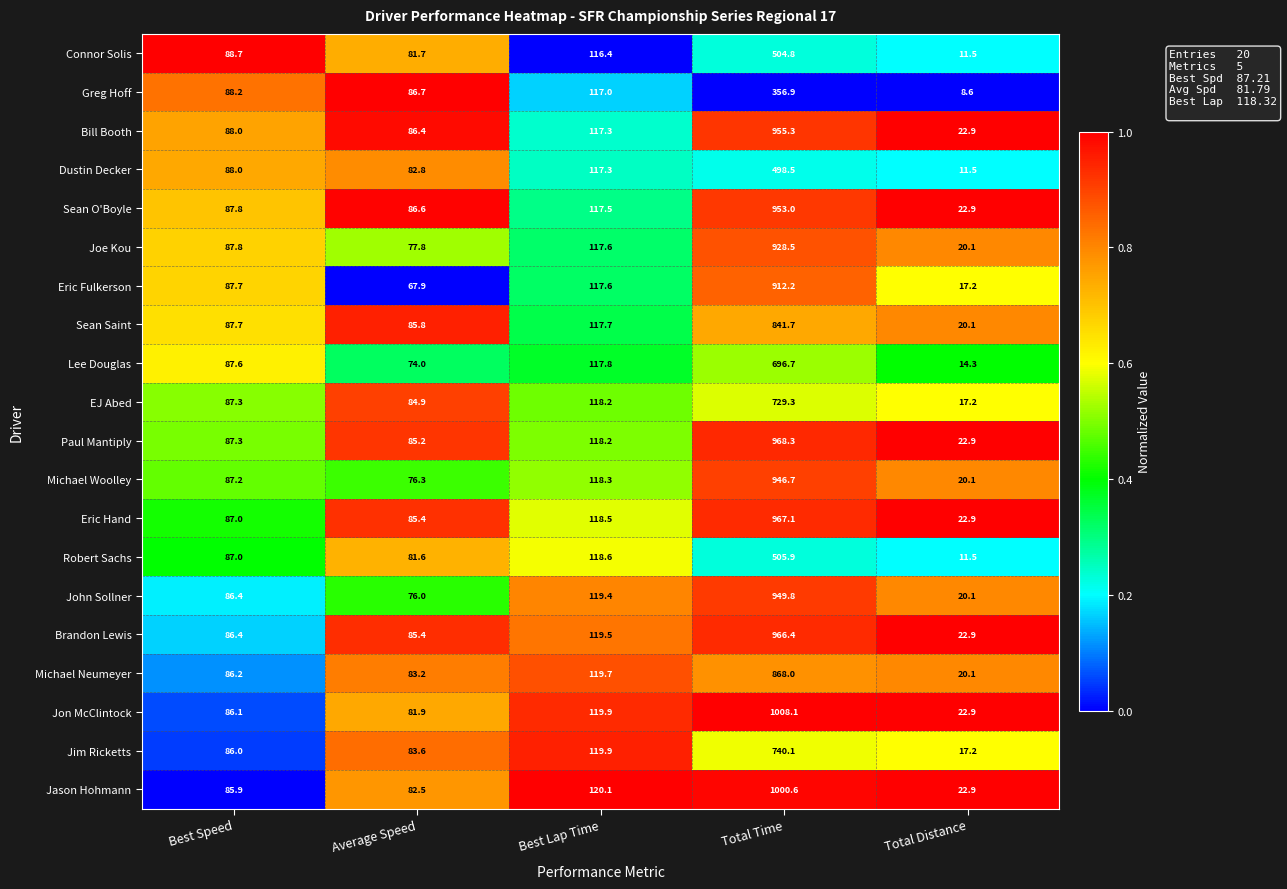

What is the sum of all EJ Abed values?

1036.9